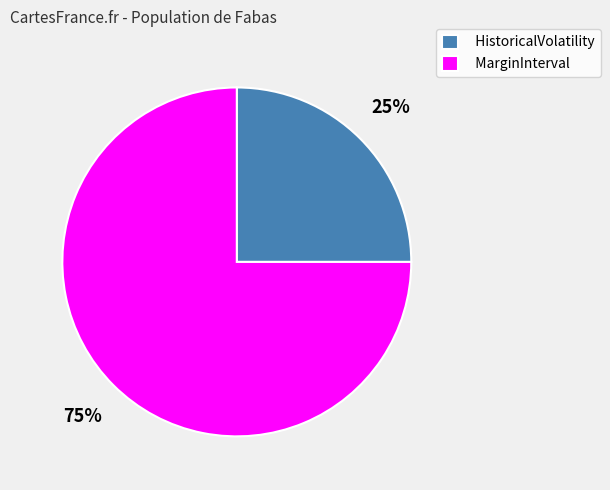

To the nearest percent, what is the combined percentage of MarginInterval and HistoricalVolatility?

100%